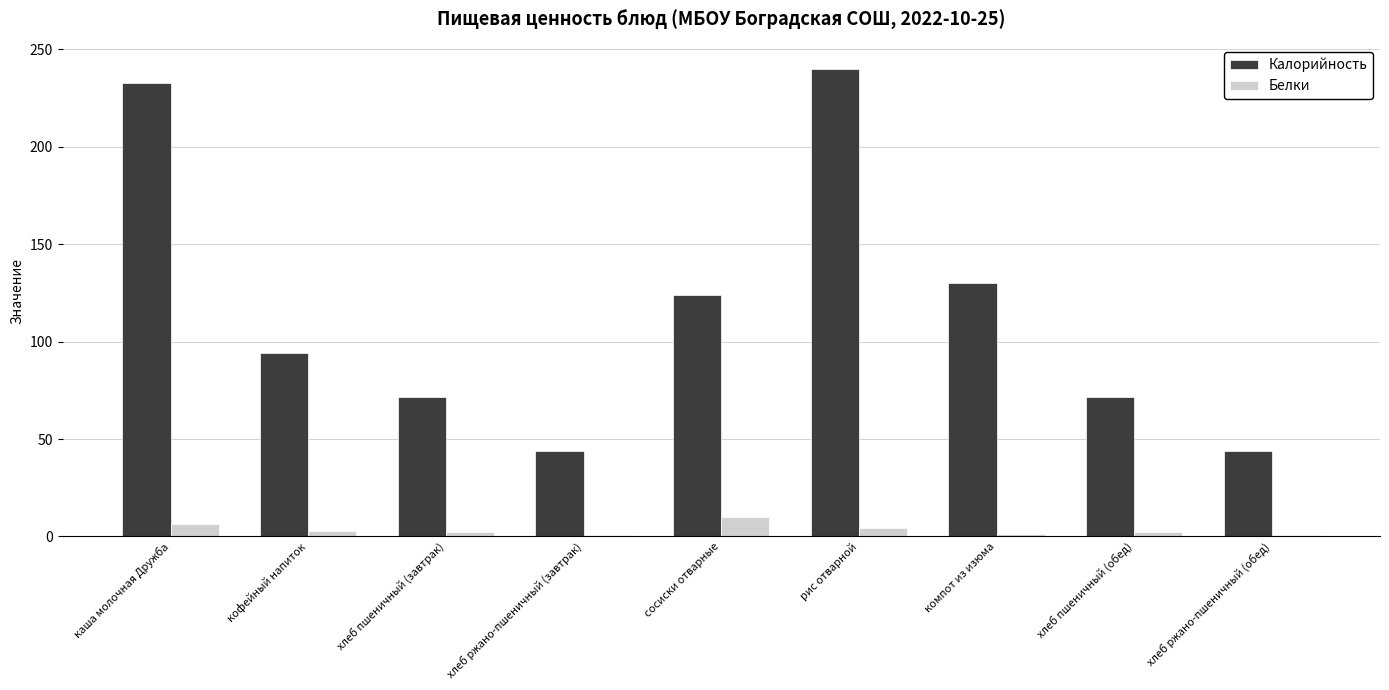

What is the highest value of the Белки series?

10.0